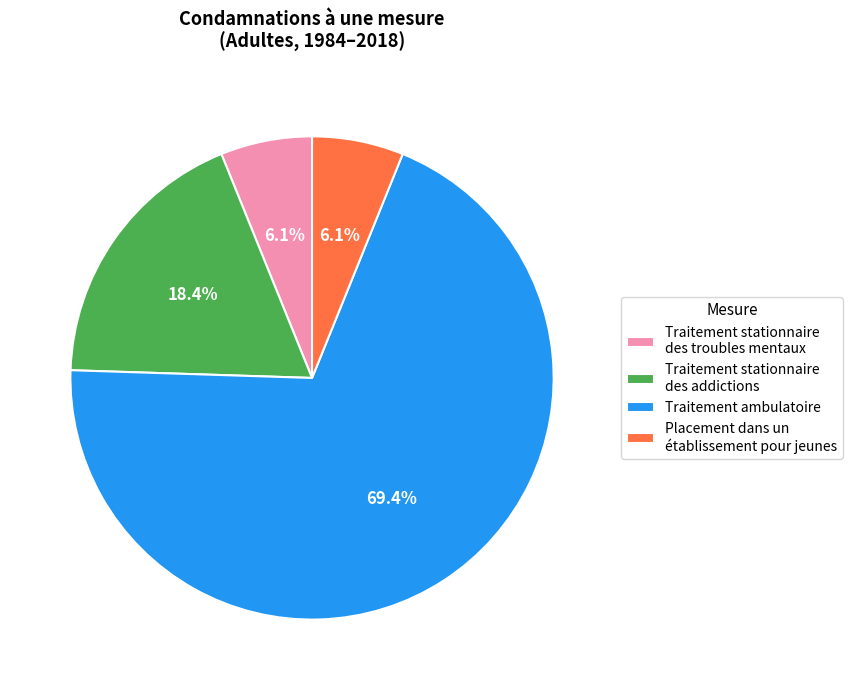

What is the ratio of the value at Traitement stationnaire des troubles mentaux to the value at Placement dans un établissement pour jeunes?

1.0